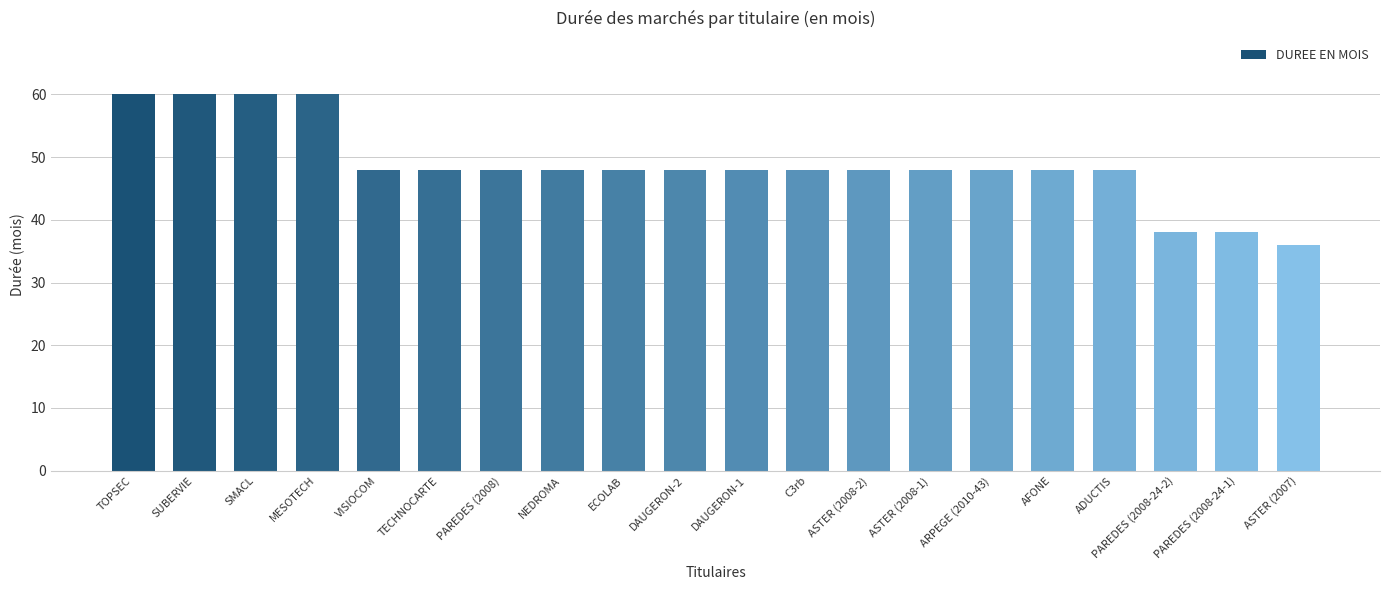

The value at PAREDES (2008) is 48. True or false?

True